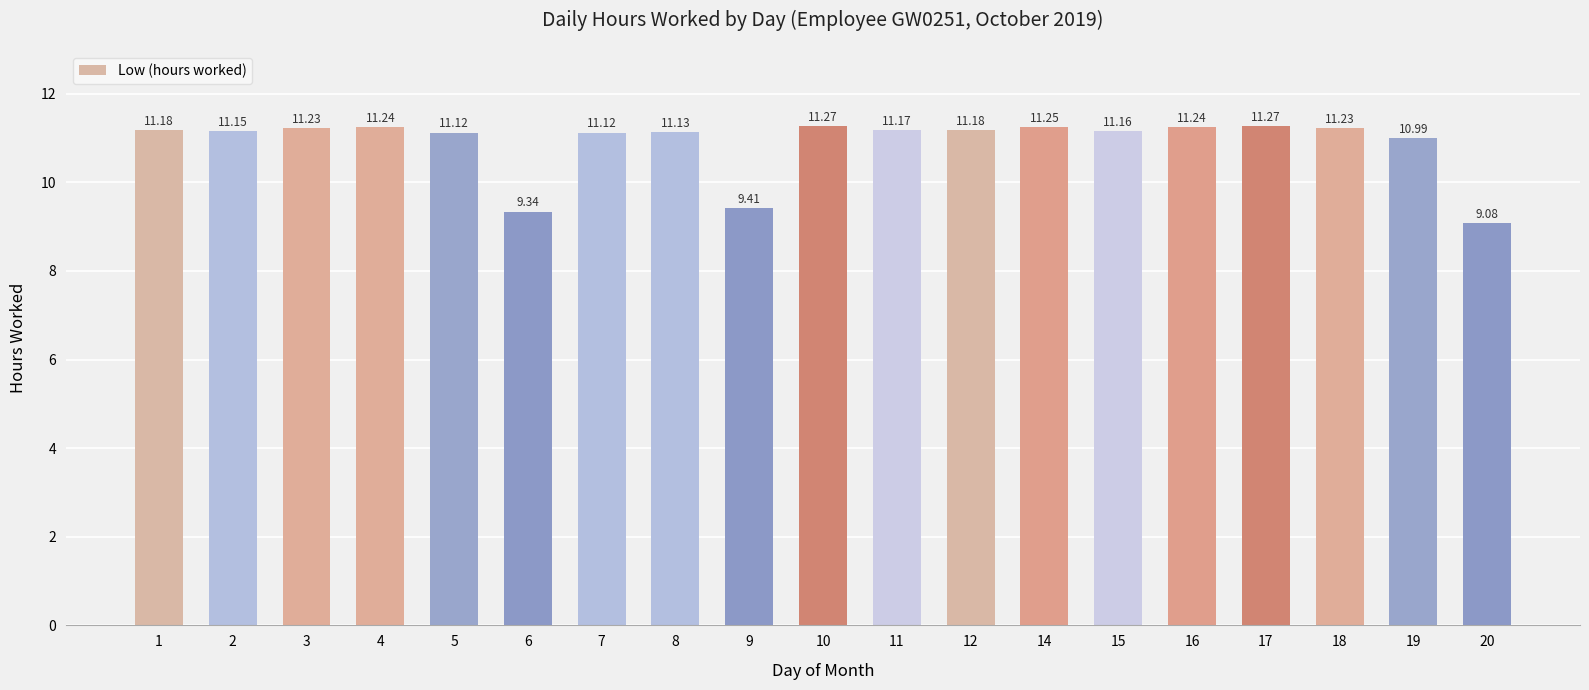

What is the difference between the values at 9 and 14?

1.8